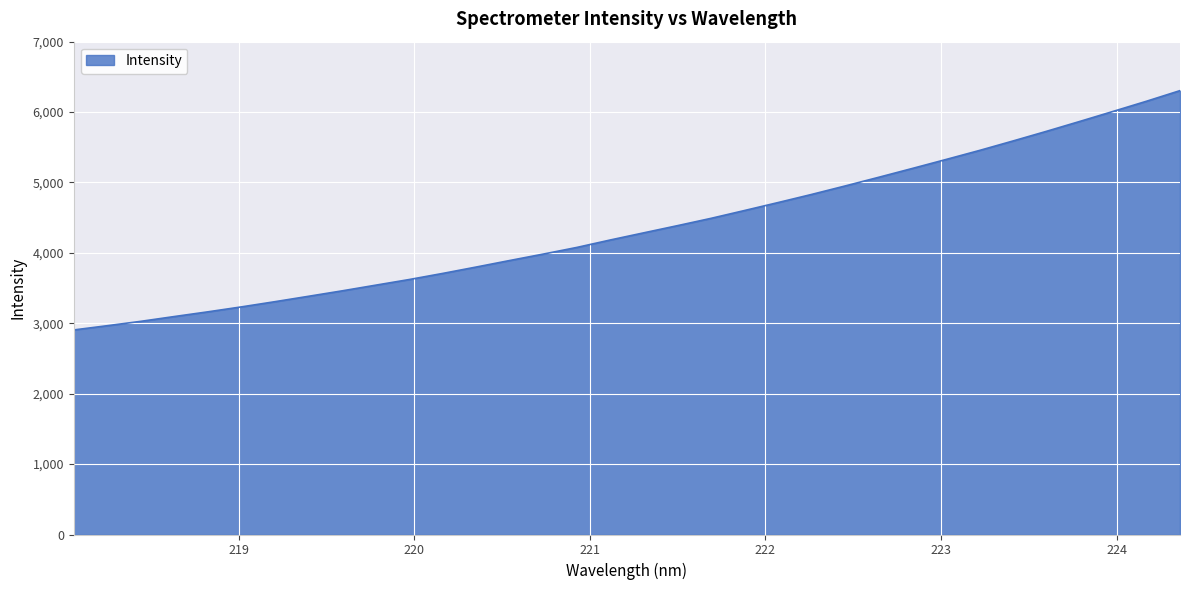

What is the smallest value displayed?

2905.4